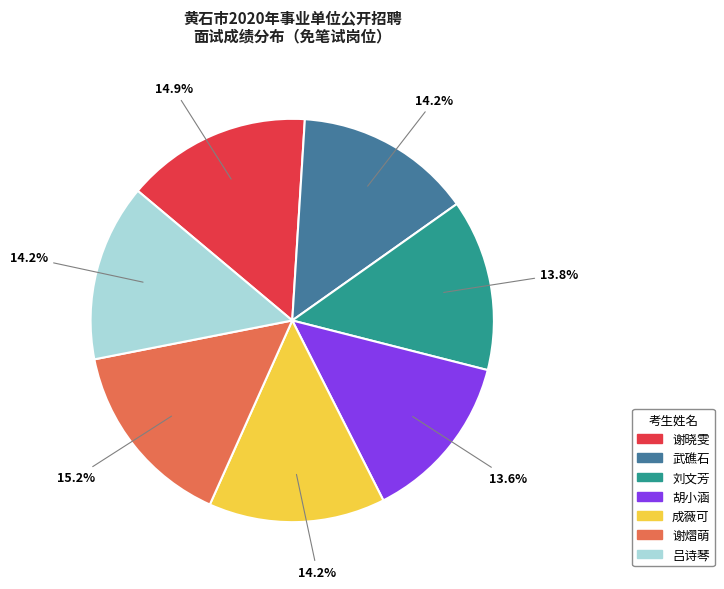

True or false: 刘文芳 accounts for 5% of the total.

False